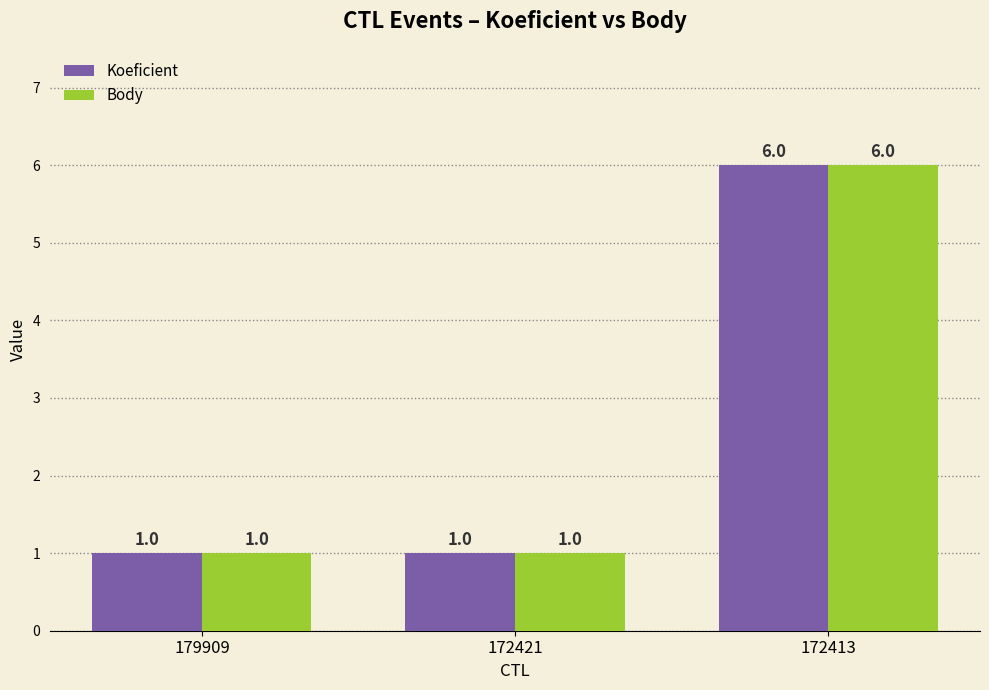

Reading left to right, what are all the values shown in this chart?

Koeficient: 179909=1	172421=1	172413=6
Body: 179909=1	172421=1	172413=6